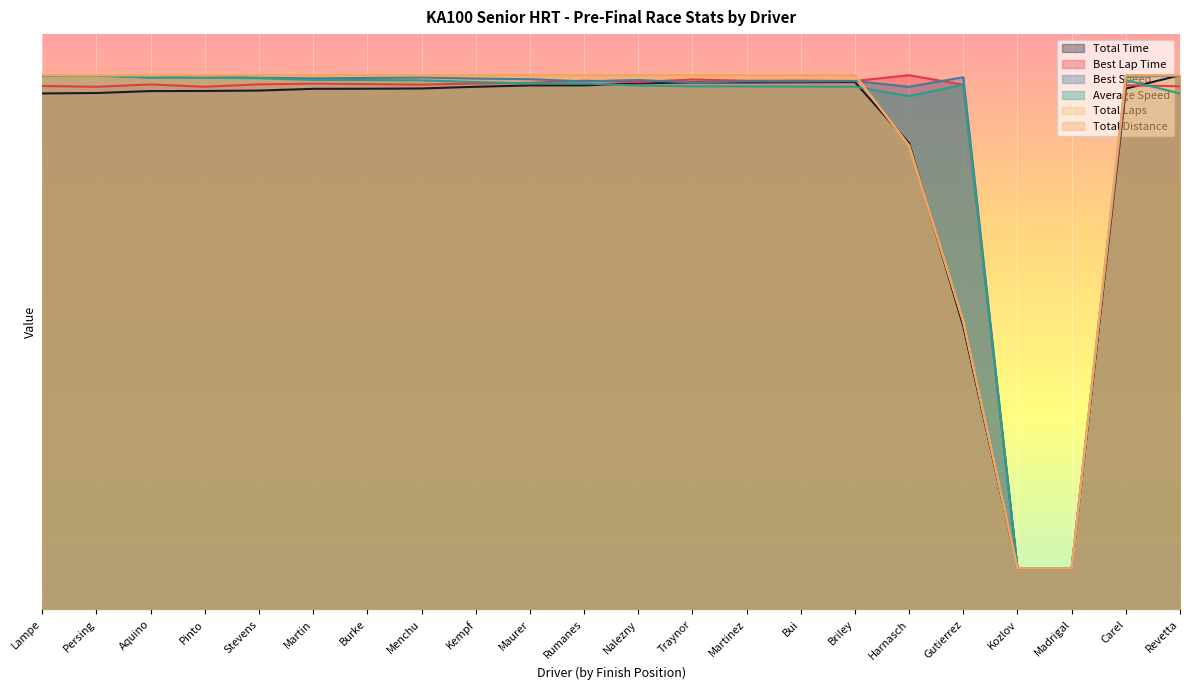

At which label does Total Time first exceed 63?

Aquino